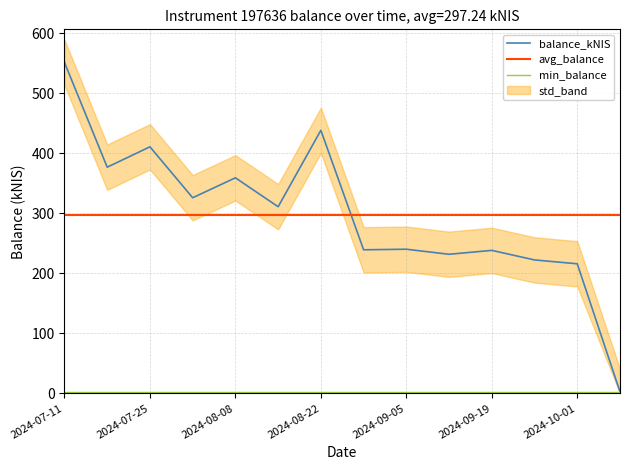

Which series ends up on top after the final intersection of balance_kNIS and avg_balance?

avg_balance